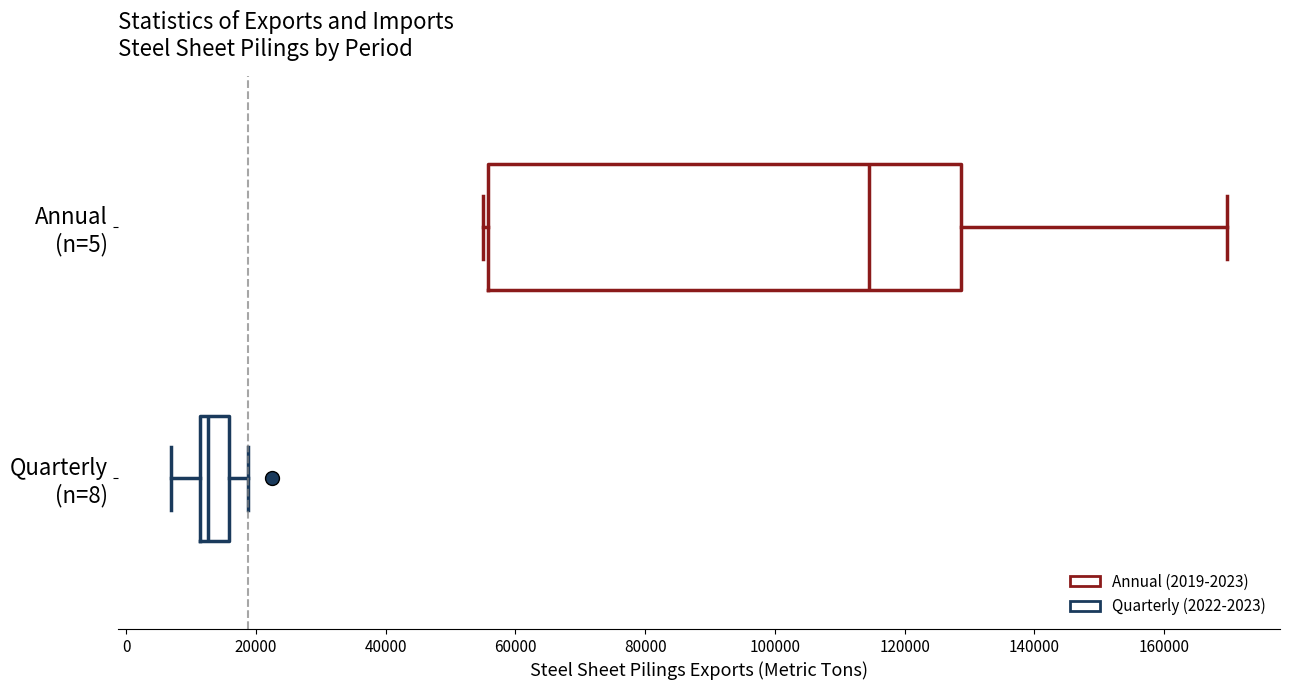

Comparing the boxes themselves (not the whiskers), which one is the widest?

Annual (n=5)